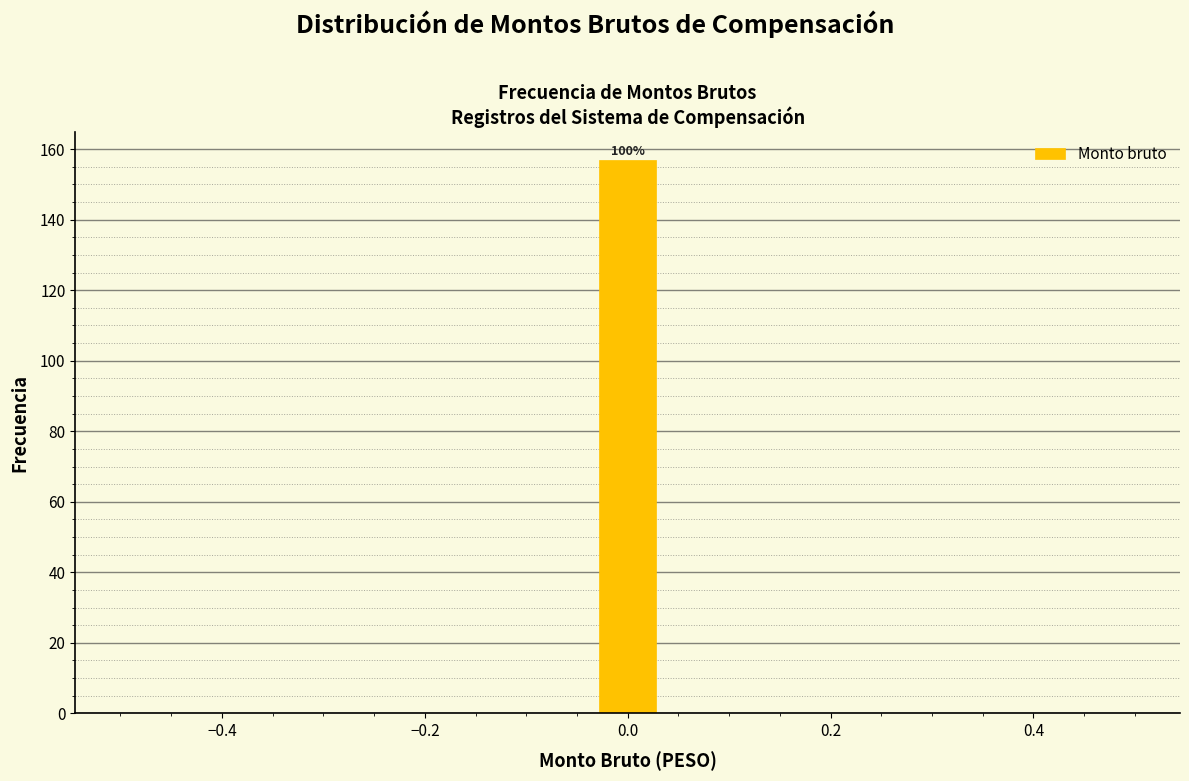

Read against the x-axis, roughly where is the centre of the tallest bar?

0.00